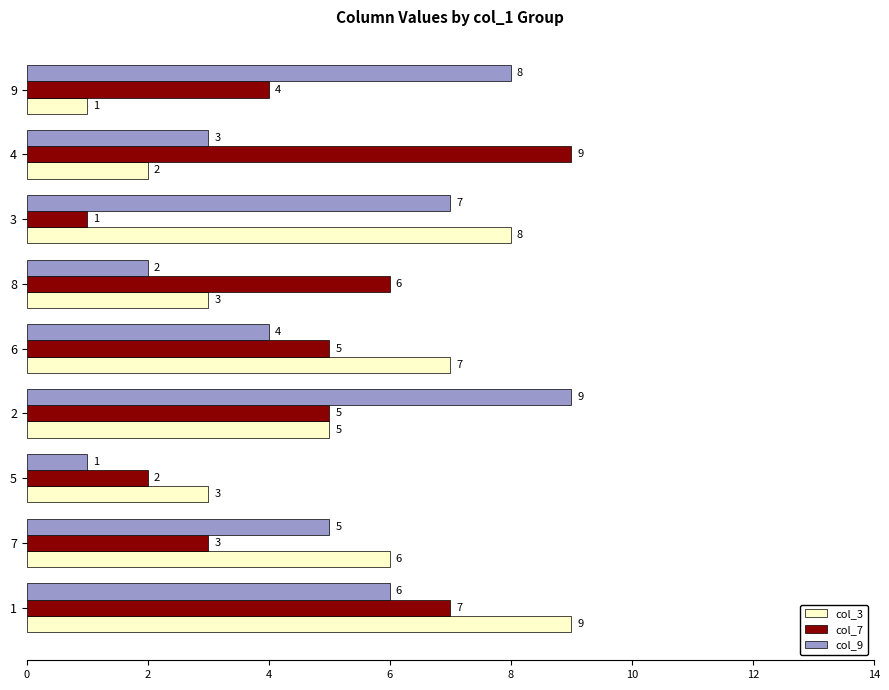

At 4, list the series in order from largest to smallest.

col_7, col_9, col_3